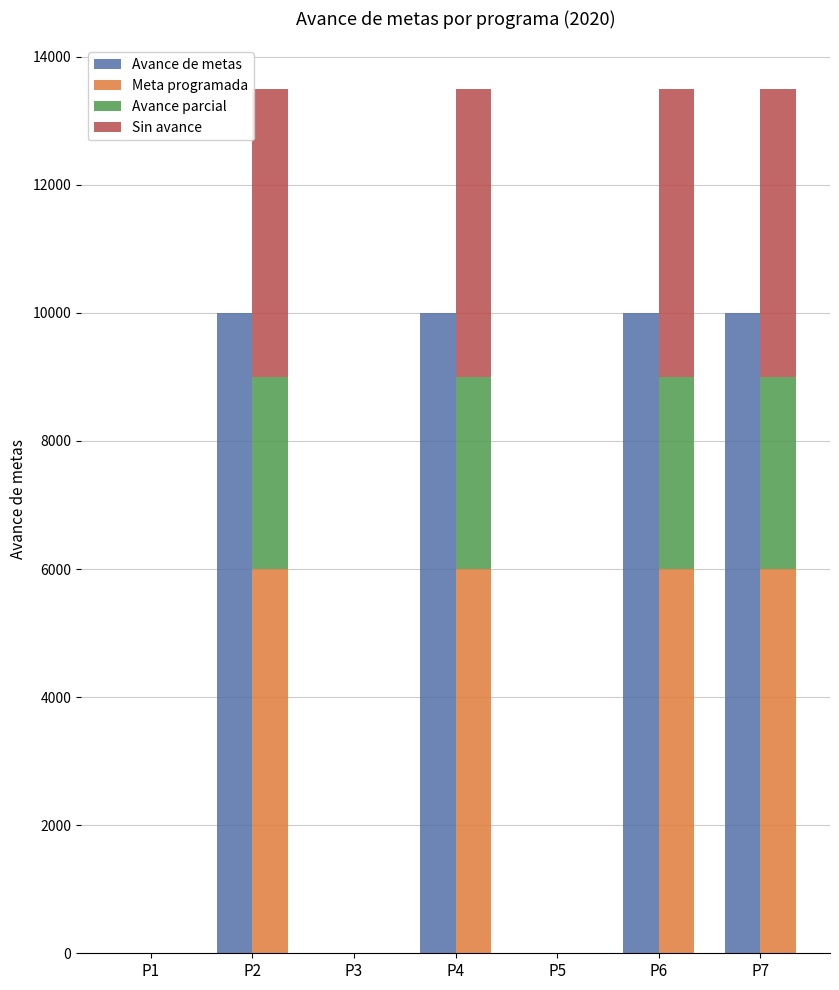

How many bars are there in each group?

4